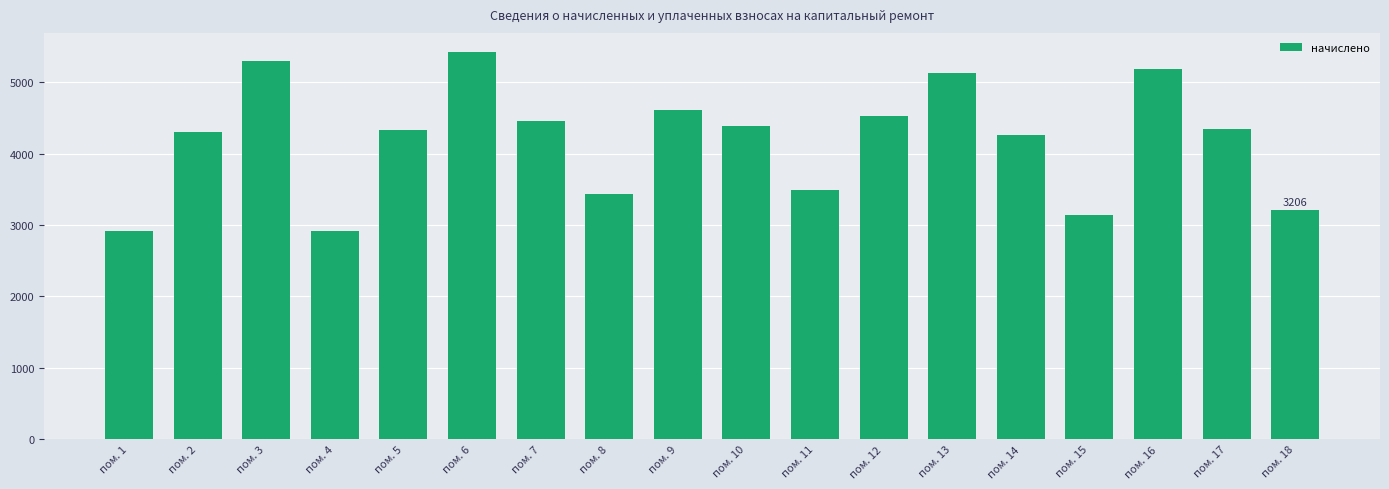

Is it true that the value at пом. 6 is 5418.6?

True